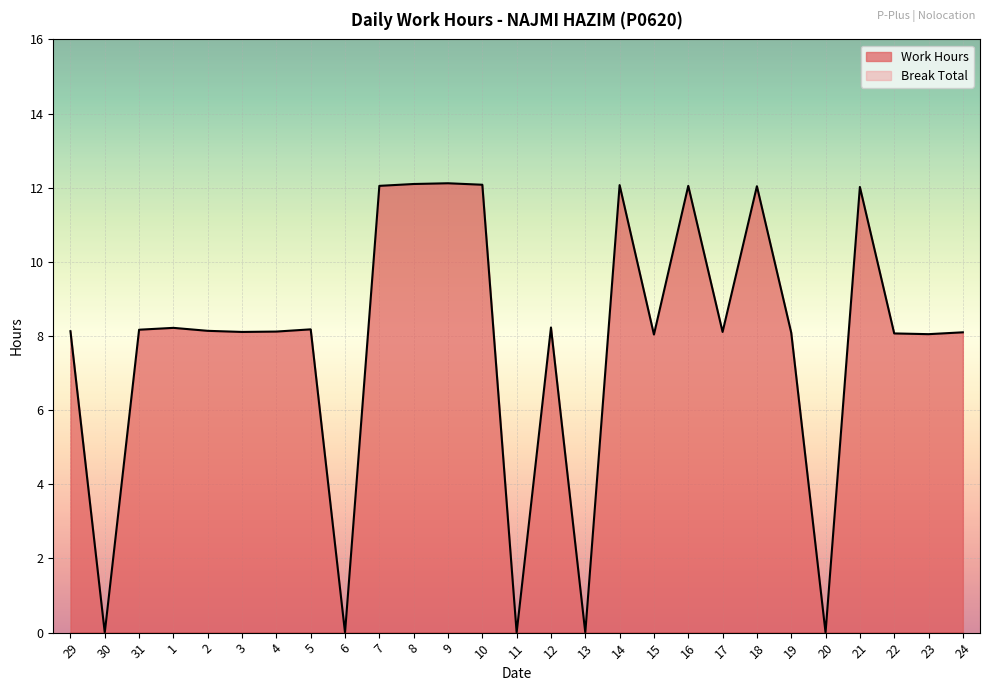

What is the difference between the maximum and minimum values in the Work Hours series?

12.1